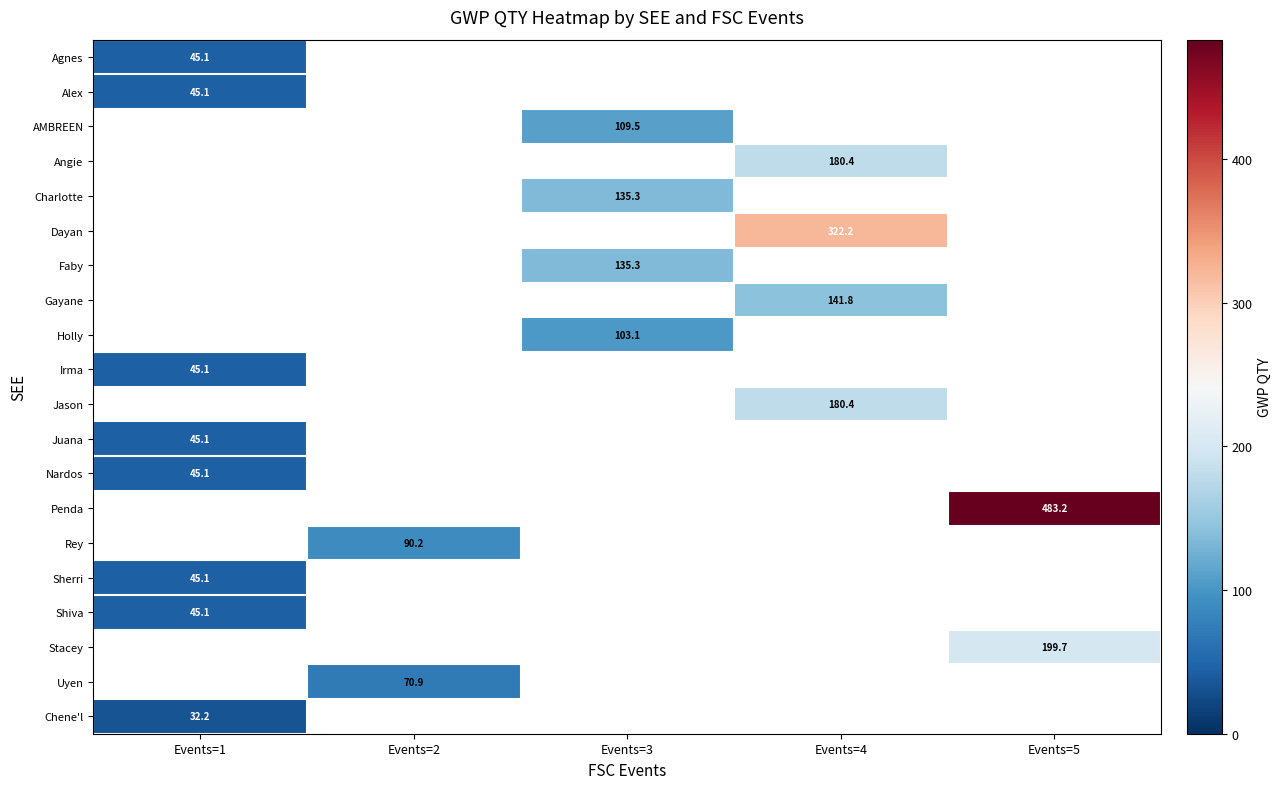

Count the number of data series in this chart.

20